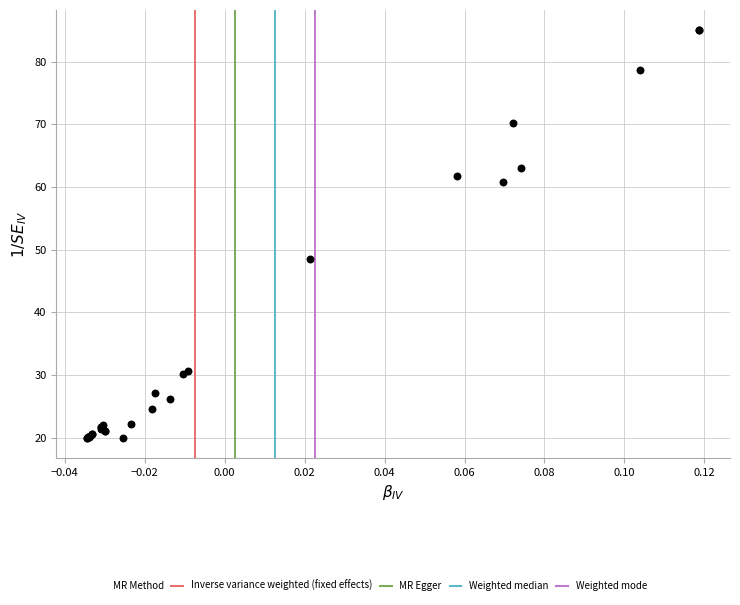

What Y value in the scatter plot is closest to 52?

48.6